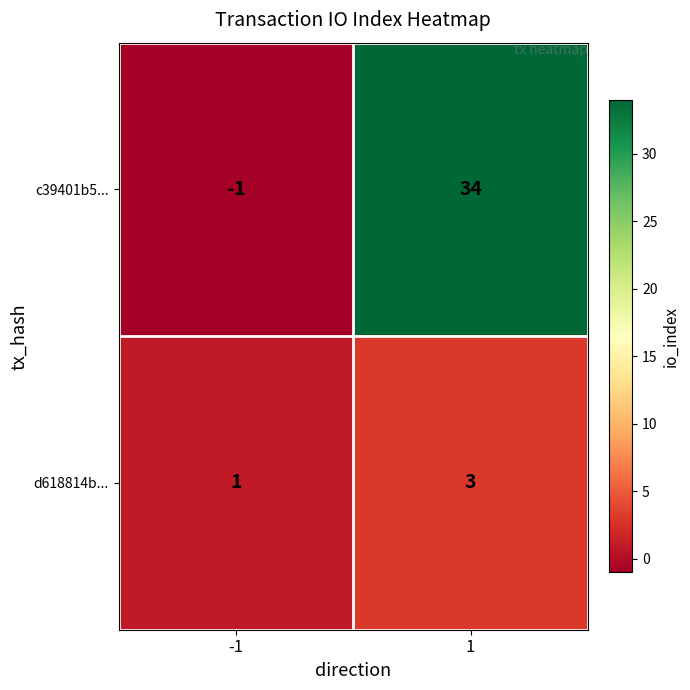

Reading right to left, transcribe all the data shown in this chart.

c39401b5...: 34	-1
d618814b...: 3	1